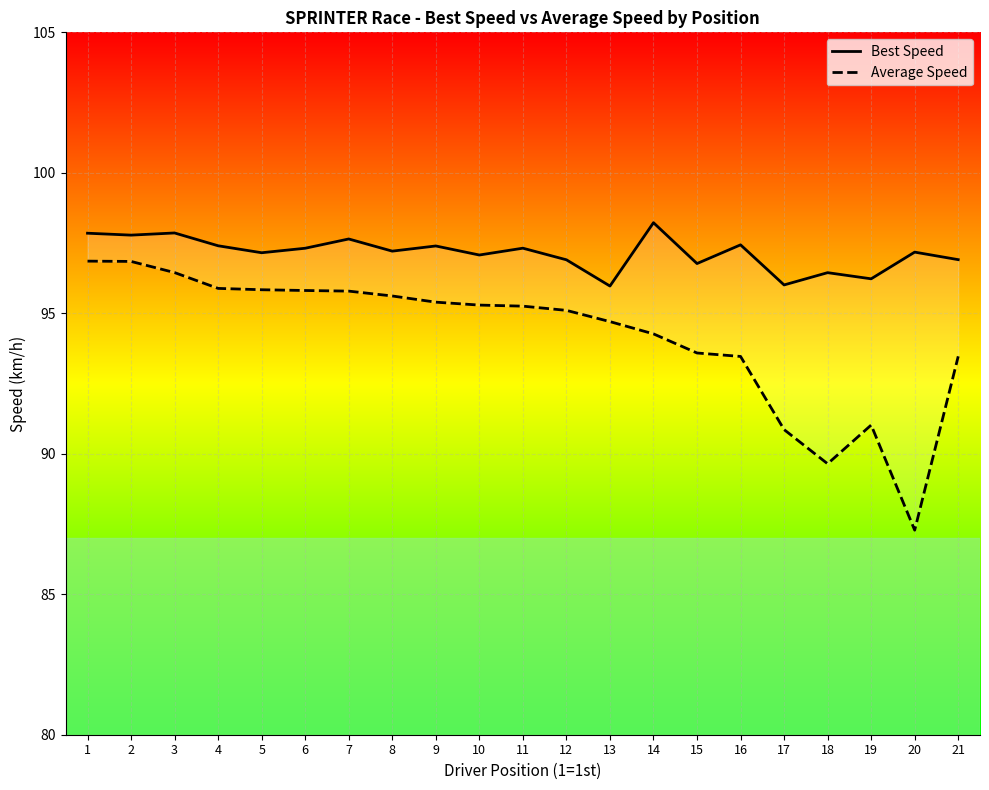

True or false: Best Speed and Average Speed cross at least once.

False